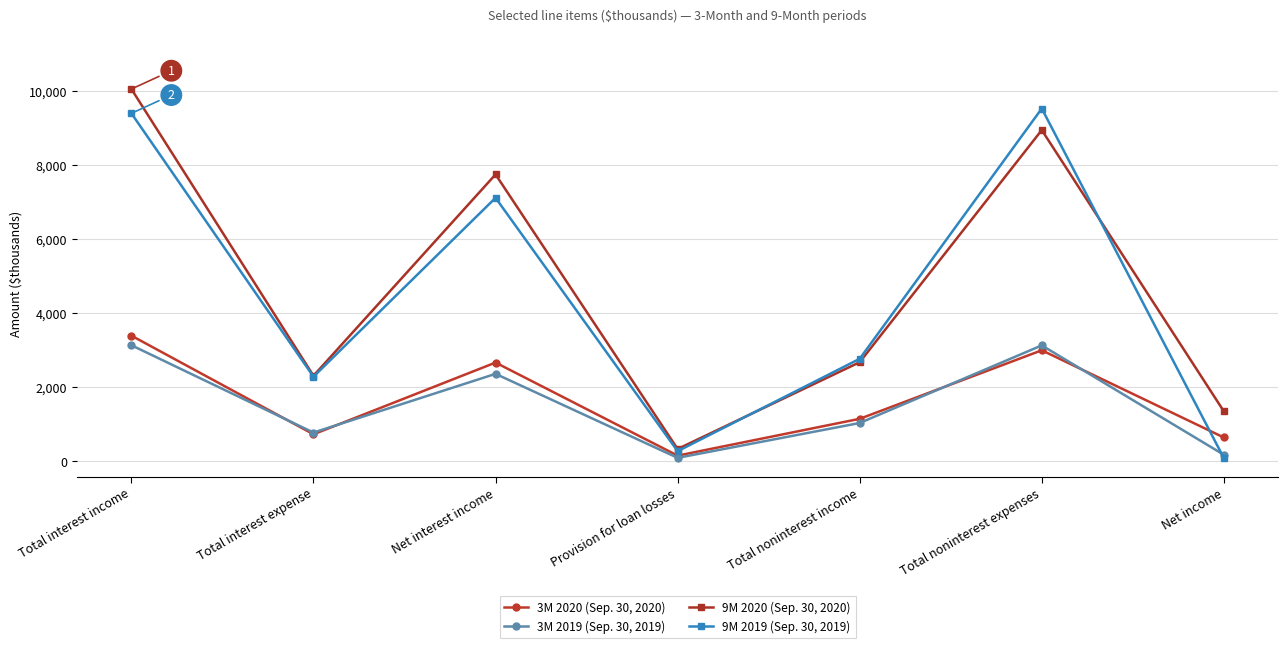

Where is the first local minimum for 9M 2020 (Sep. 30, 2020)?

Total interest expense